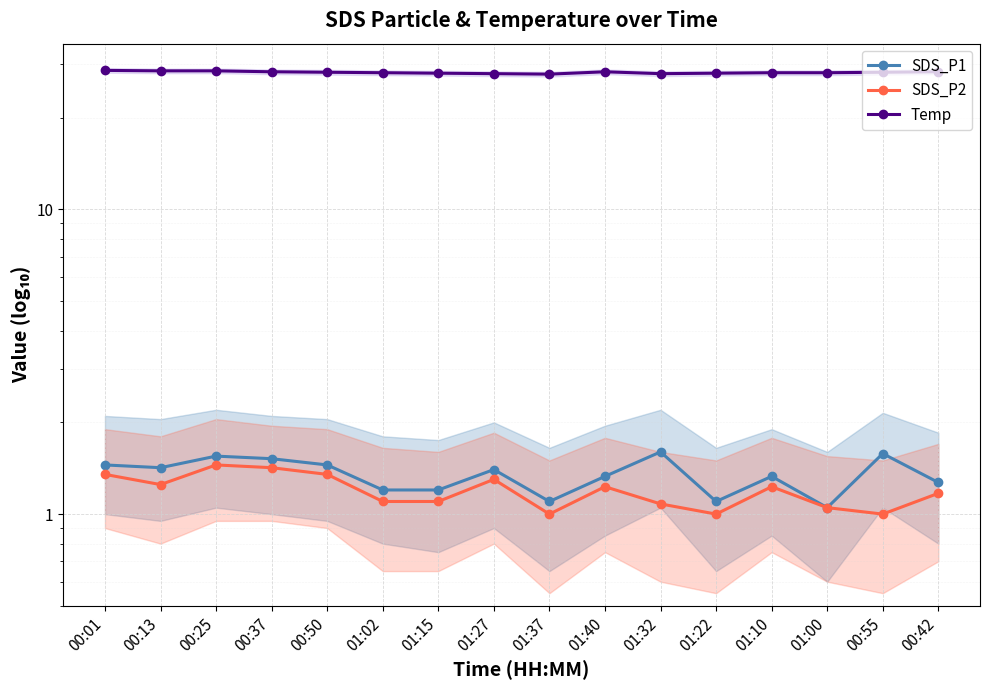

Which has a higher value, 01:27 or 01:00?

01:27